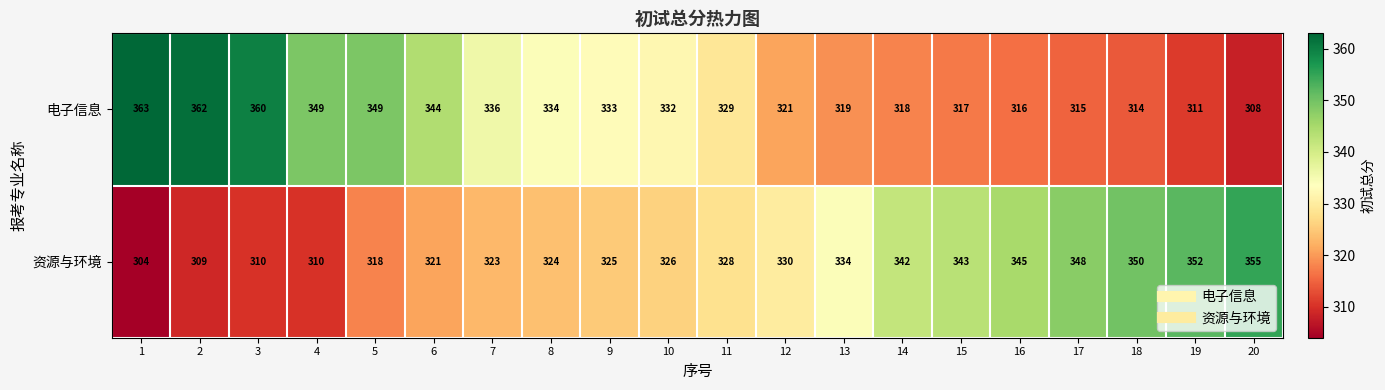

What is the maximum value shown in the chart?

363